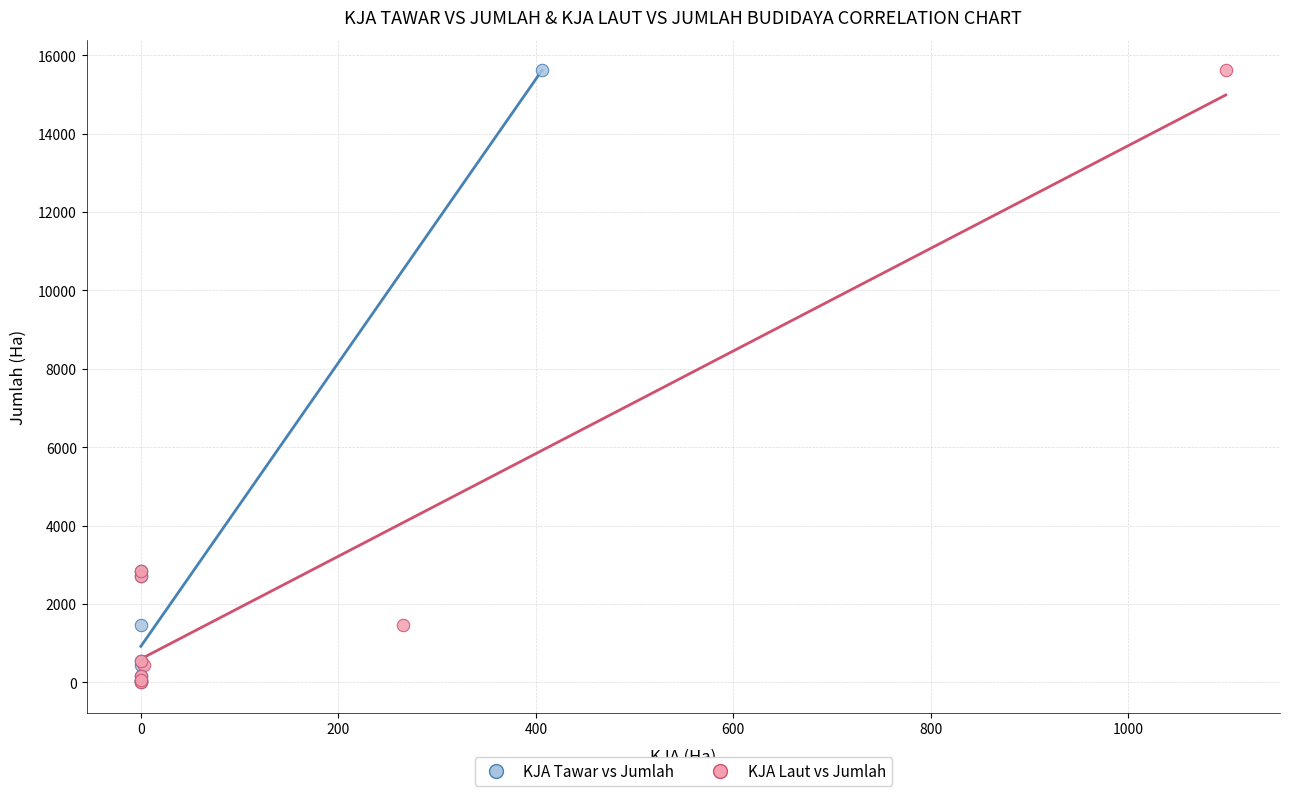

What are all the series names shown in the legend?

KJA Tawar vs Jumlah, KJA Laut vs Jumlah